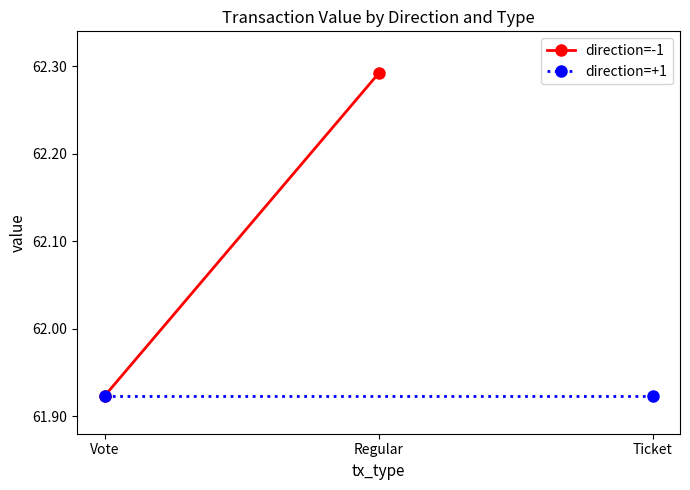

What is the total value across all series at Regular?

124.2